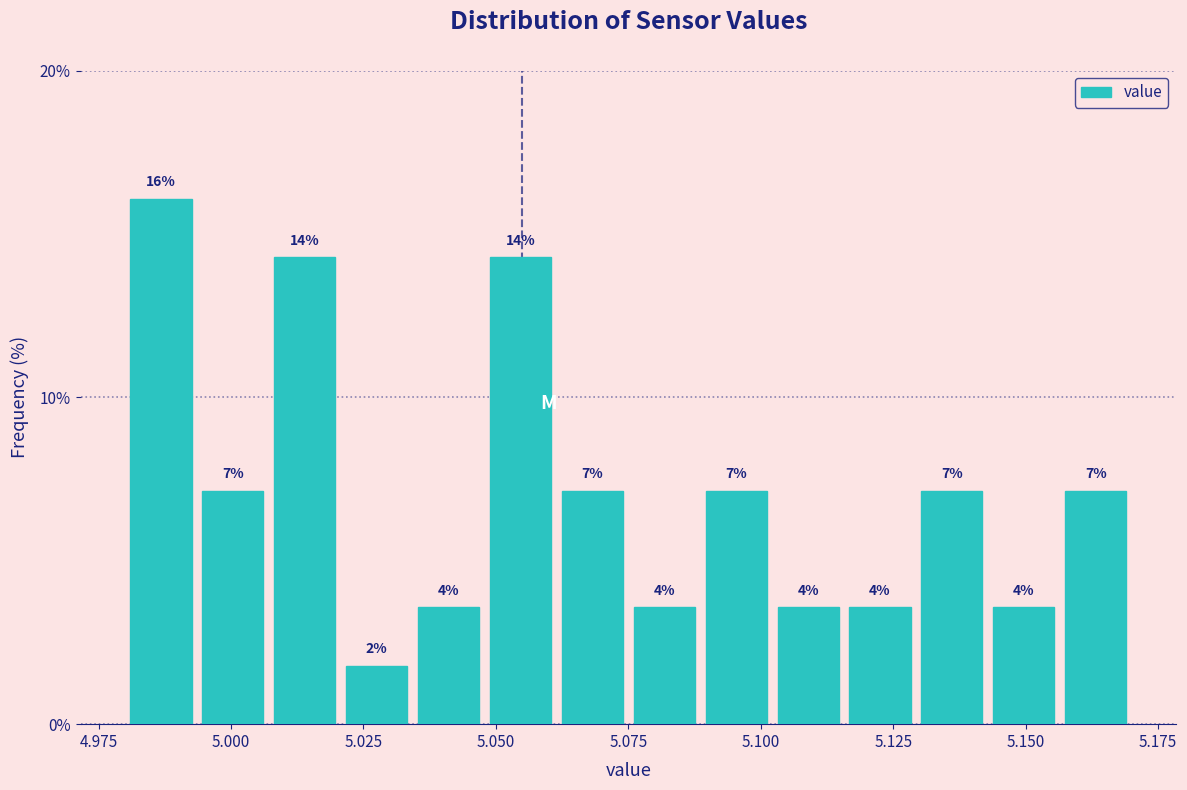

Around what value on the x-axis is the tallest bar? Give the approximate position of its centre, as read against the axis.

4.985